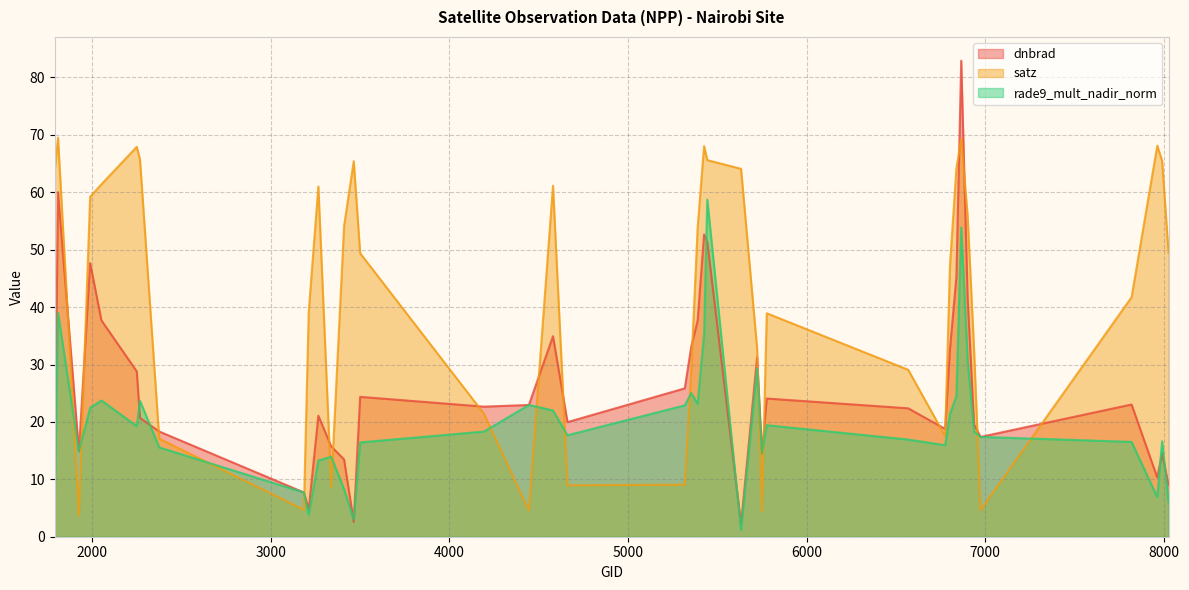

The value of rade9_mult_nadir_norm at 1925 is 14.9. True or false?

True